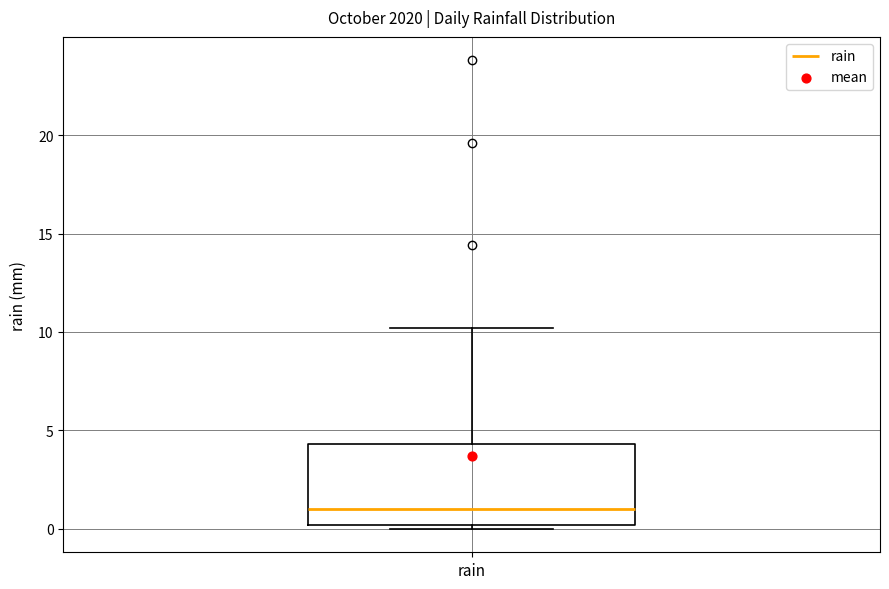

Where does the median line of the box for rain sit on the y-axis? The values are not printed on the chart, so give them approximately, as read against the axis.

1.0